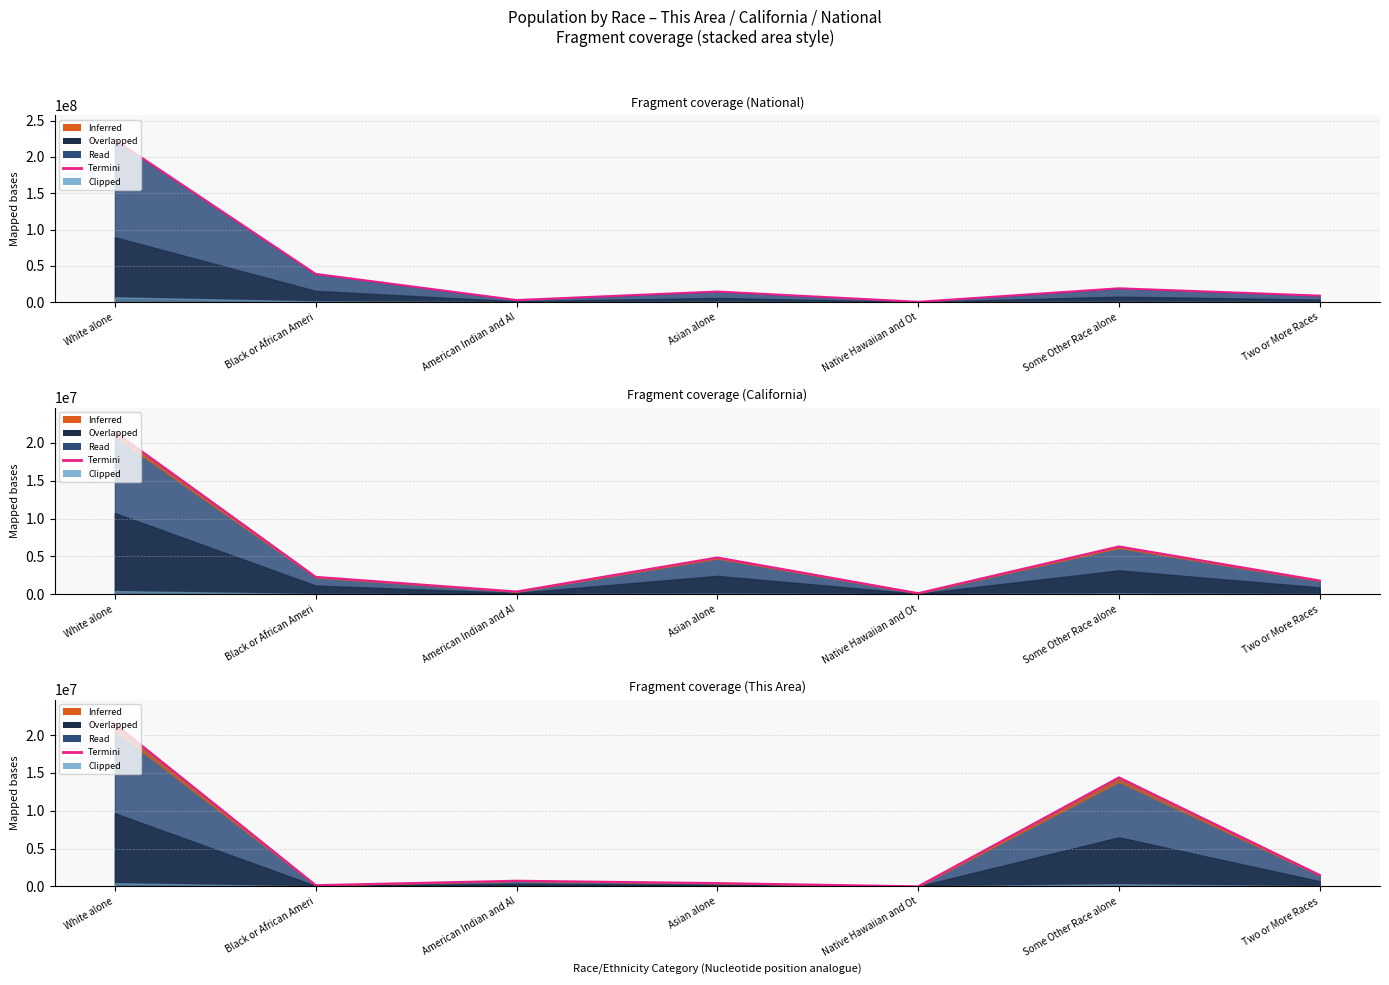

List the labels in order of value, largest first.

White alone, Some Other Race alone, Two or More Races, American Indian and Al, Asian alone, Black or African Ameri, Native Hawaiian and Ot